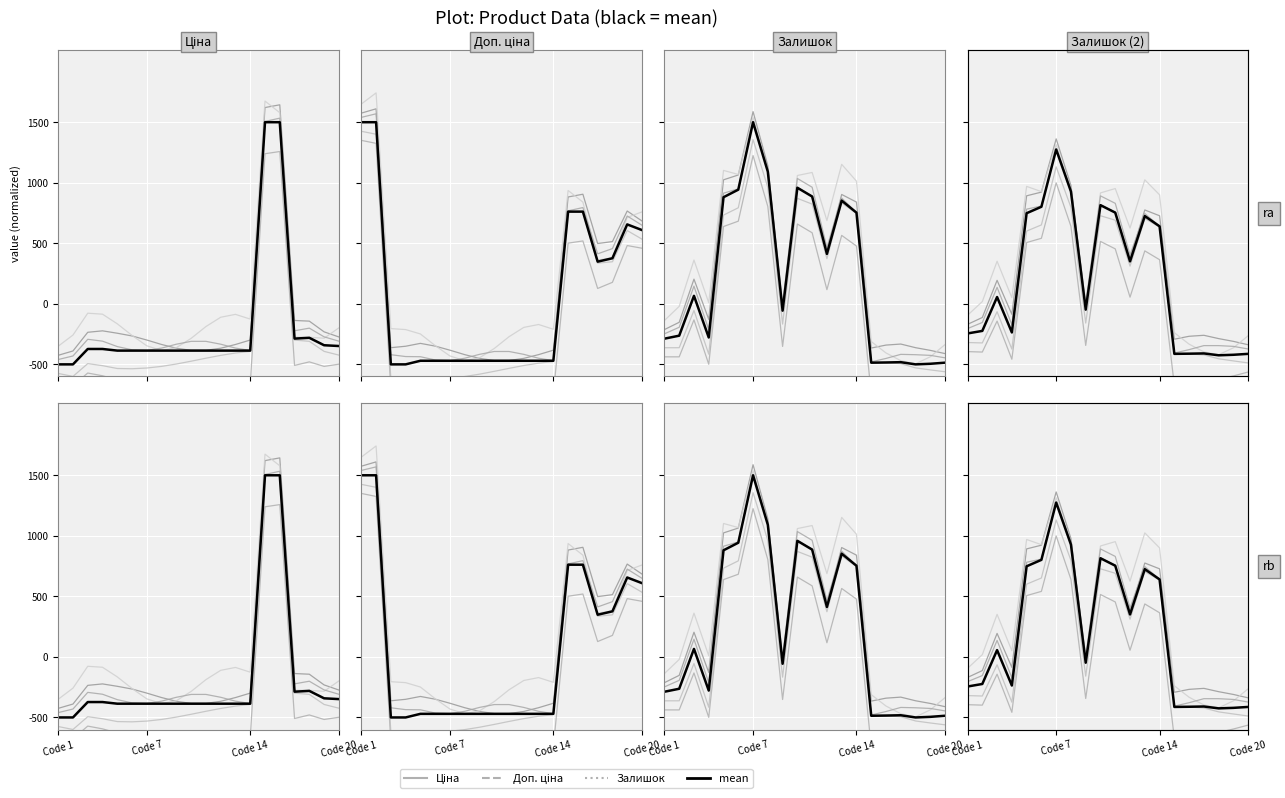

True or false: Ціна ind 2 and Ціна ind 0 intersect in this chart.

False